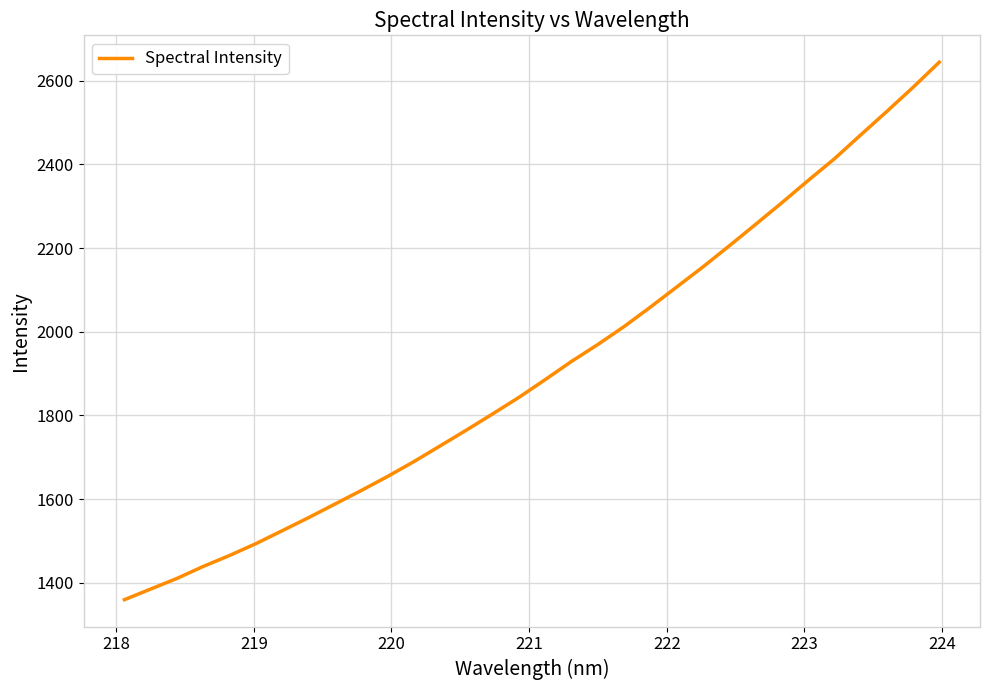

What is the smallest value displayed?

1359.9